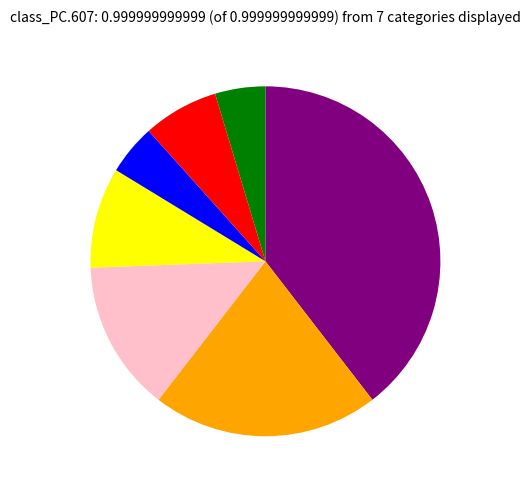

Count the number of slices in the pie.

7